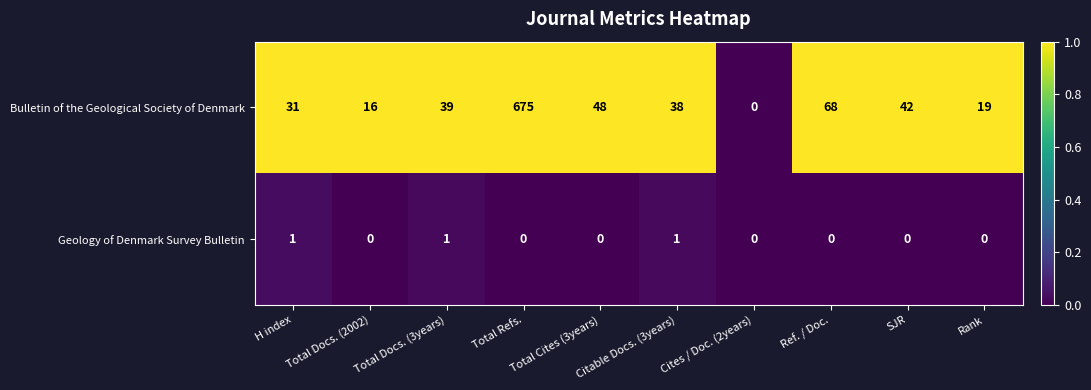

Rank the series by their average value, from highest to lowest.

Bulletin of the Geological Society of Denmark, Geology of Denmark Survey Bulletin